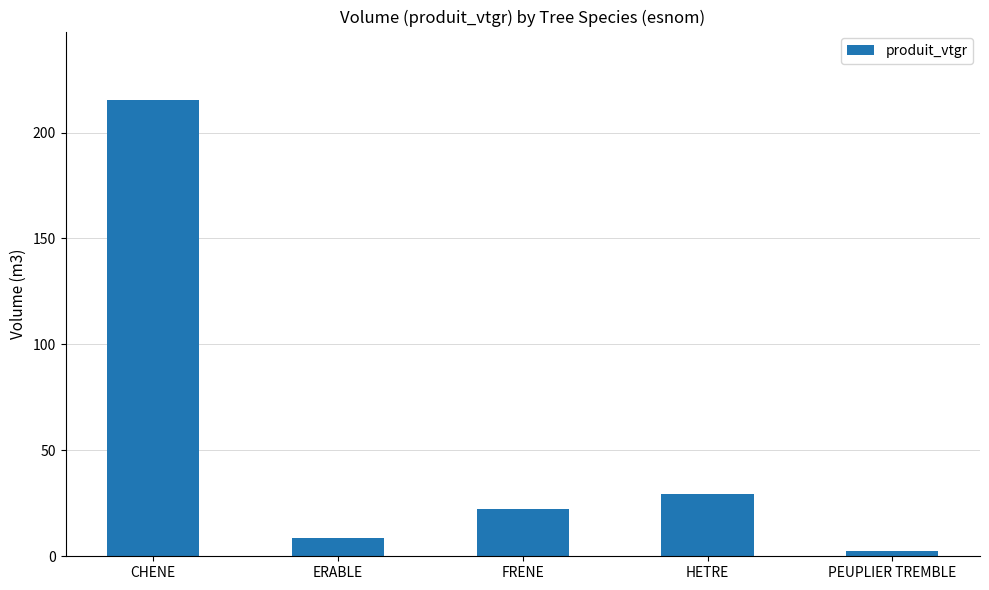

True or false: the data shows 306.0 at CHENE.

False